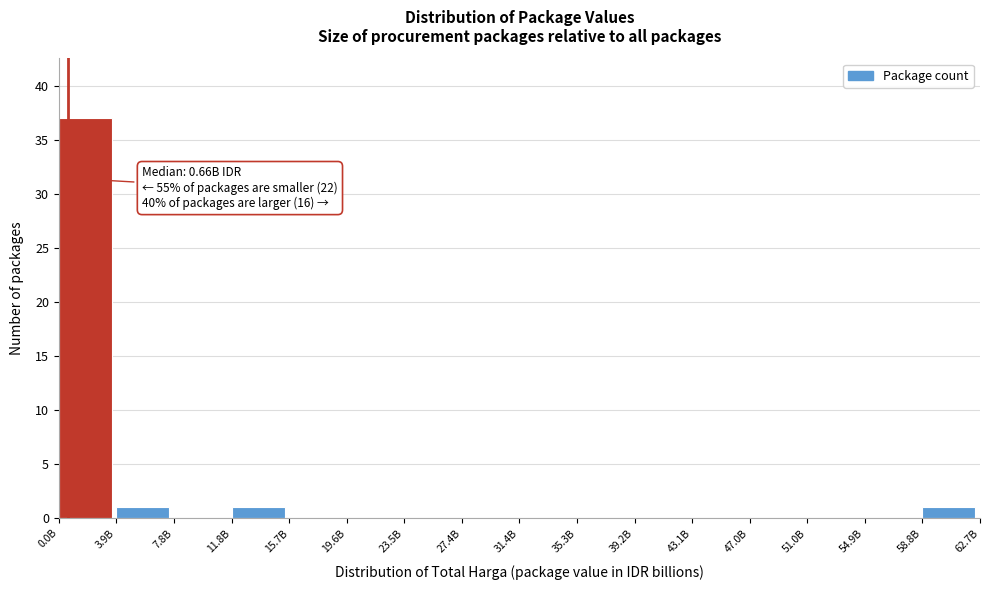

Reading left to right, what are all the values shown in this chart?

0.0B=37	3.9B=1	7.8B=0	11.8B=1	15.7B=0	19.6B=0	23.5B=0	27.4B=0	31.4B=0	35.3B=0	39.2B=0	43.1B=0	47.0B=0	51.0B=0	54.9B=0	58.8B=1